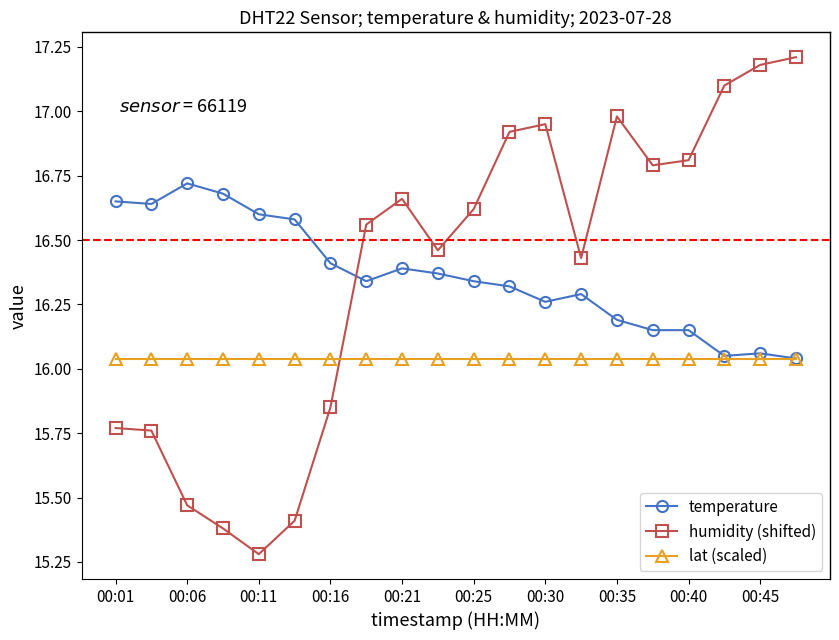

True or false: temperature has more than 0 points higher than both neighbors.

True